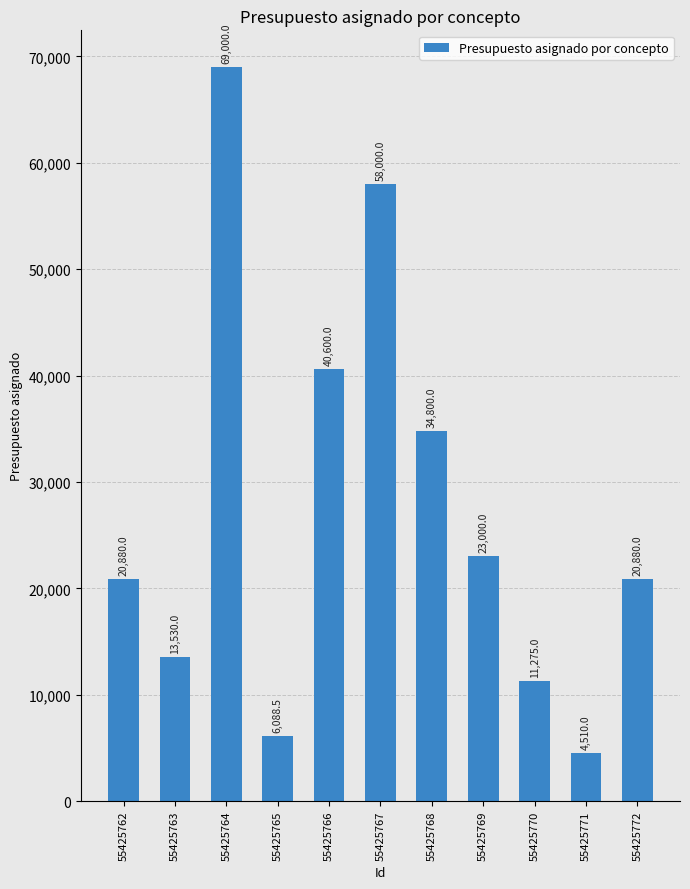

Reading left to right, extract all data points from this chart.

20880.0	13530.0	69000.0	6088.5	40600.0	58000.0	34800.0	23000.0	11275.0	4510.0	20880.0